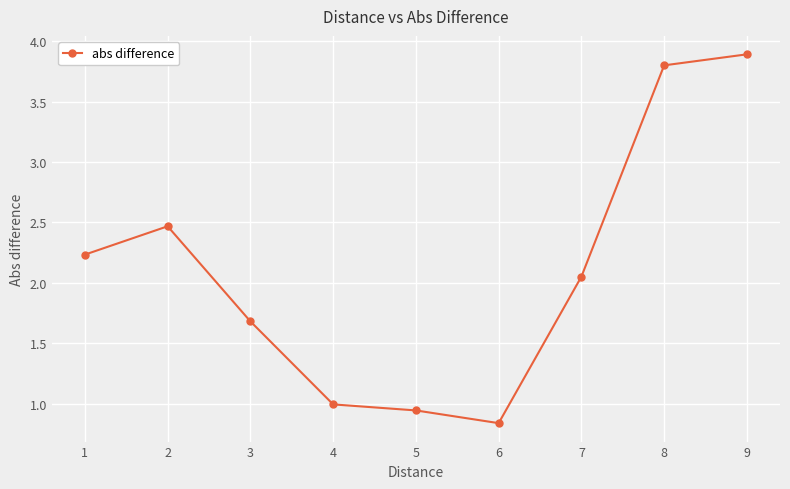

What is the maximum value shown in the chart?

3.9